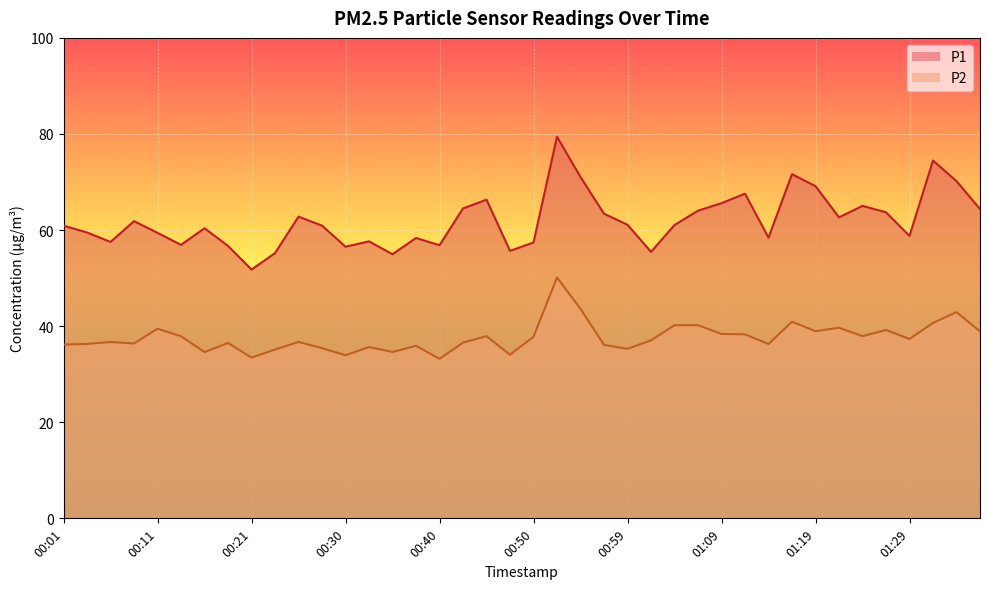

In P1, how many points are higher than both neighbors (excluding endpoints)?

11